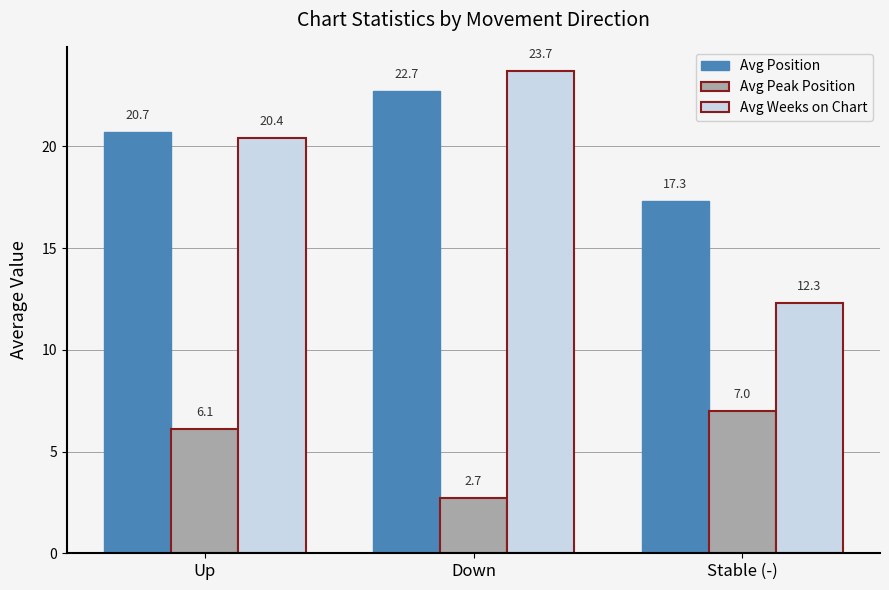

What are all the series names shown in the legend?

Avg Position, Avg Peak Position, Avg Weeks on Chart